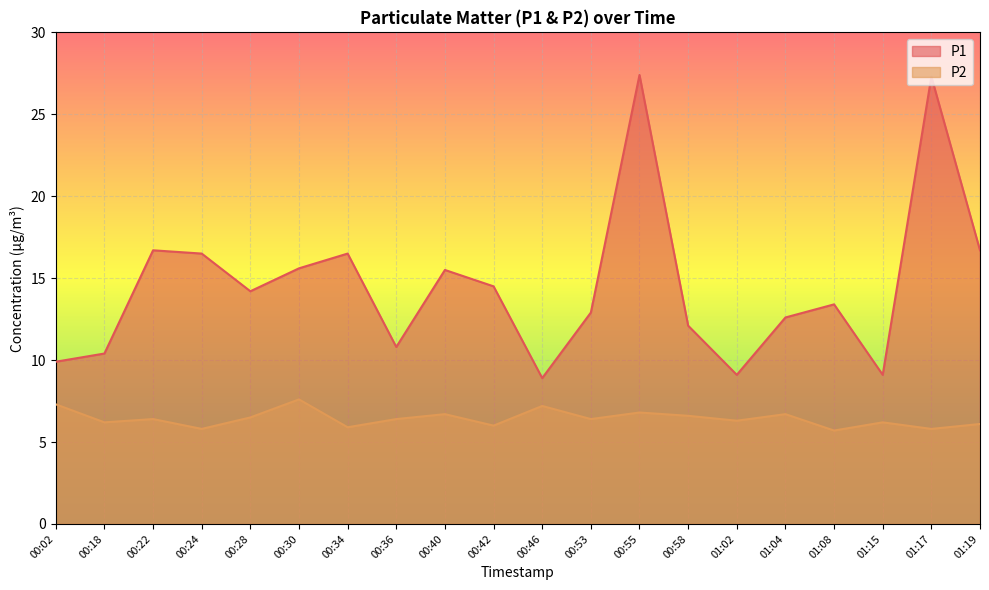

How many lines are shown in the chart?

2